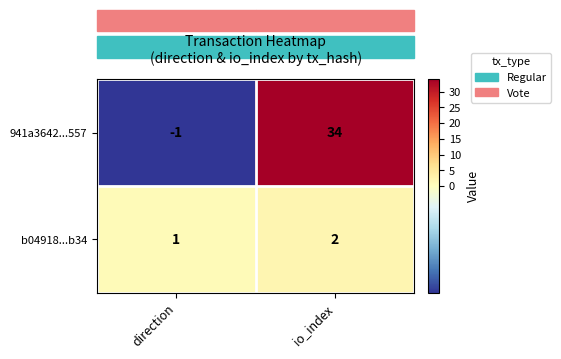

Which series has the largest total across all categories?

941a3642...557